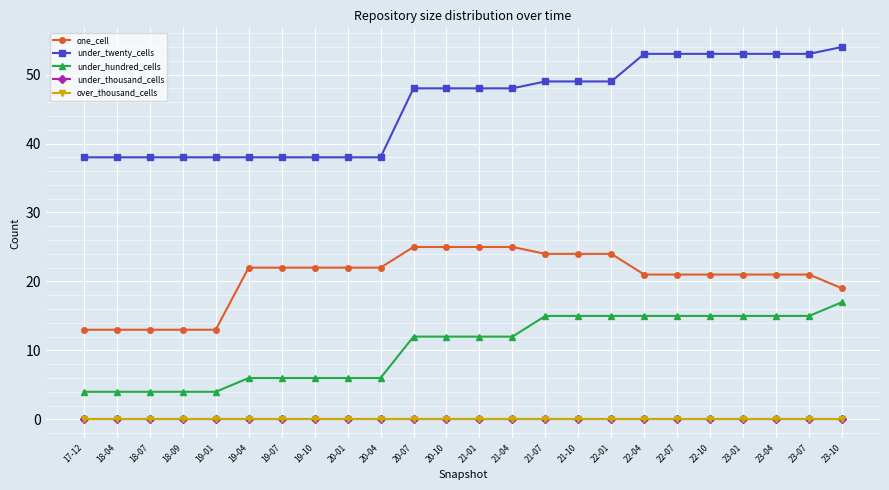

True or false: under_thousand_cells and under_hundred_cells intersect in this chart.

False